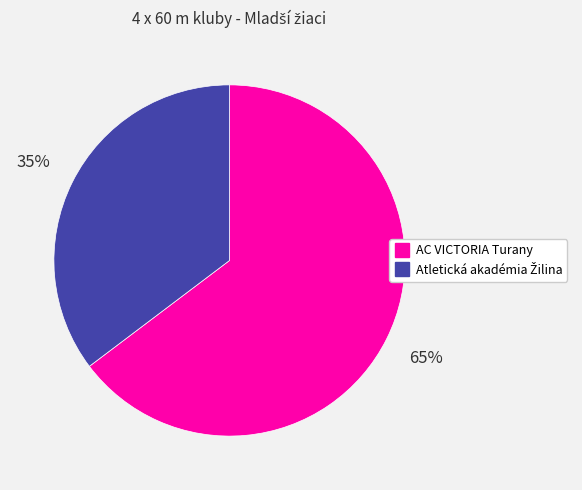

To the nearest percent, what is the average slice percentage?

50%